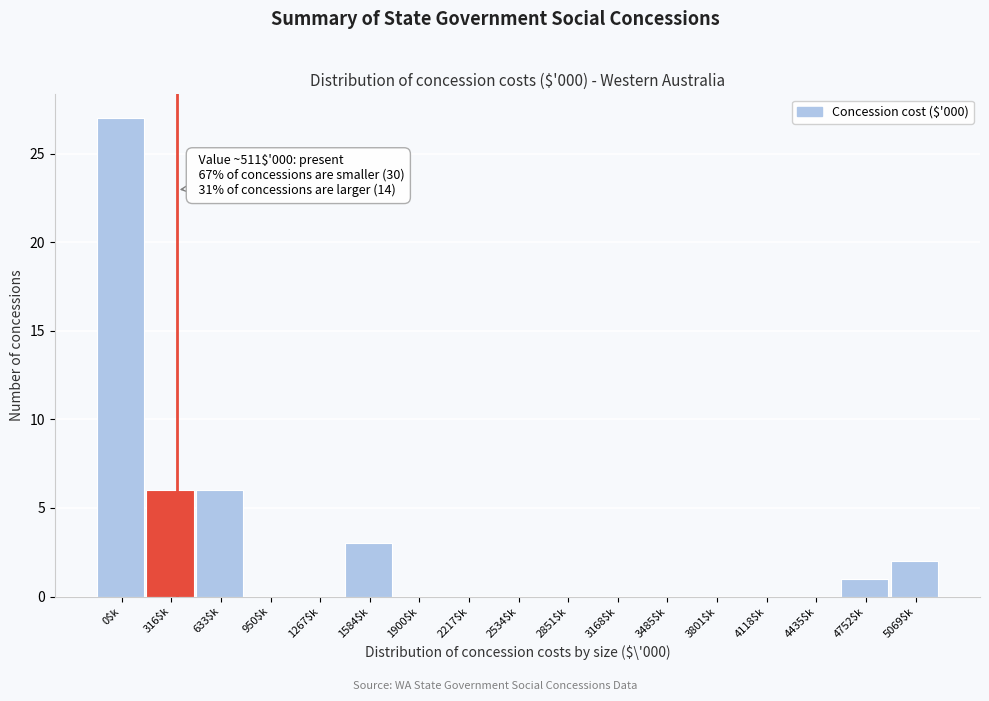

What is the sum of all values?

45